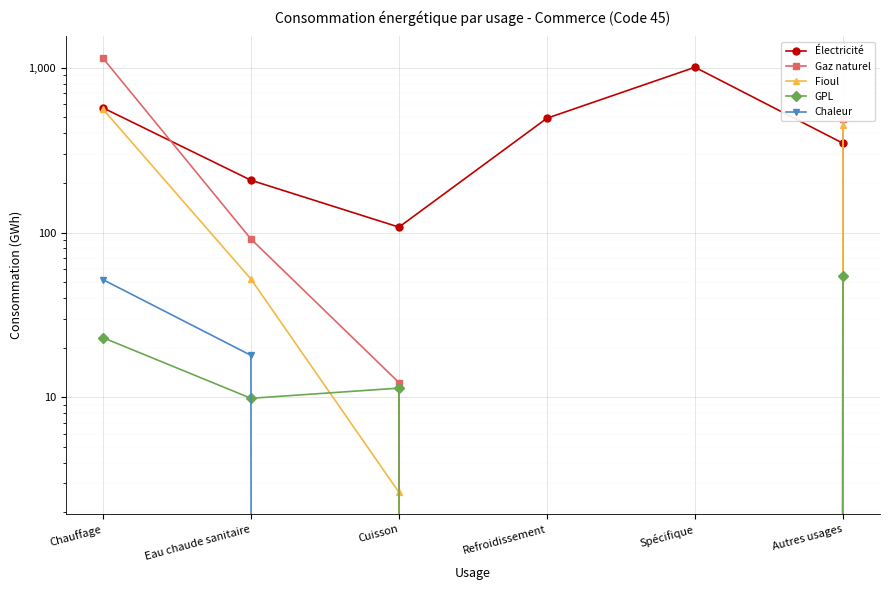

At how many categories does at least one series exceed 760?

2